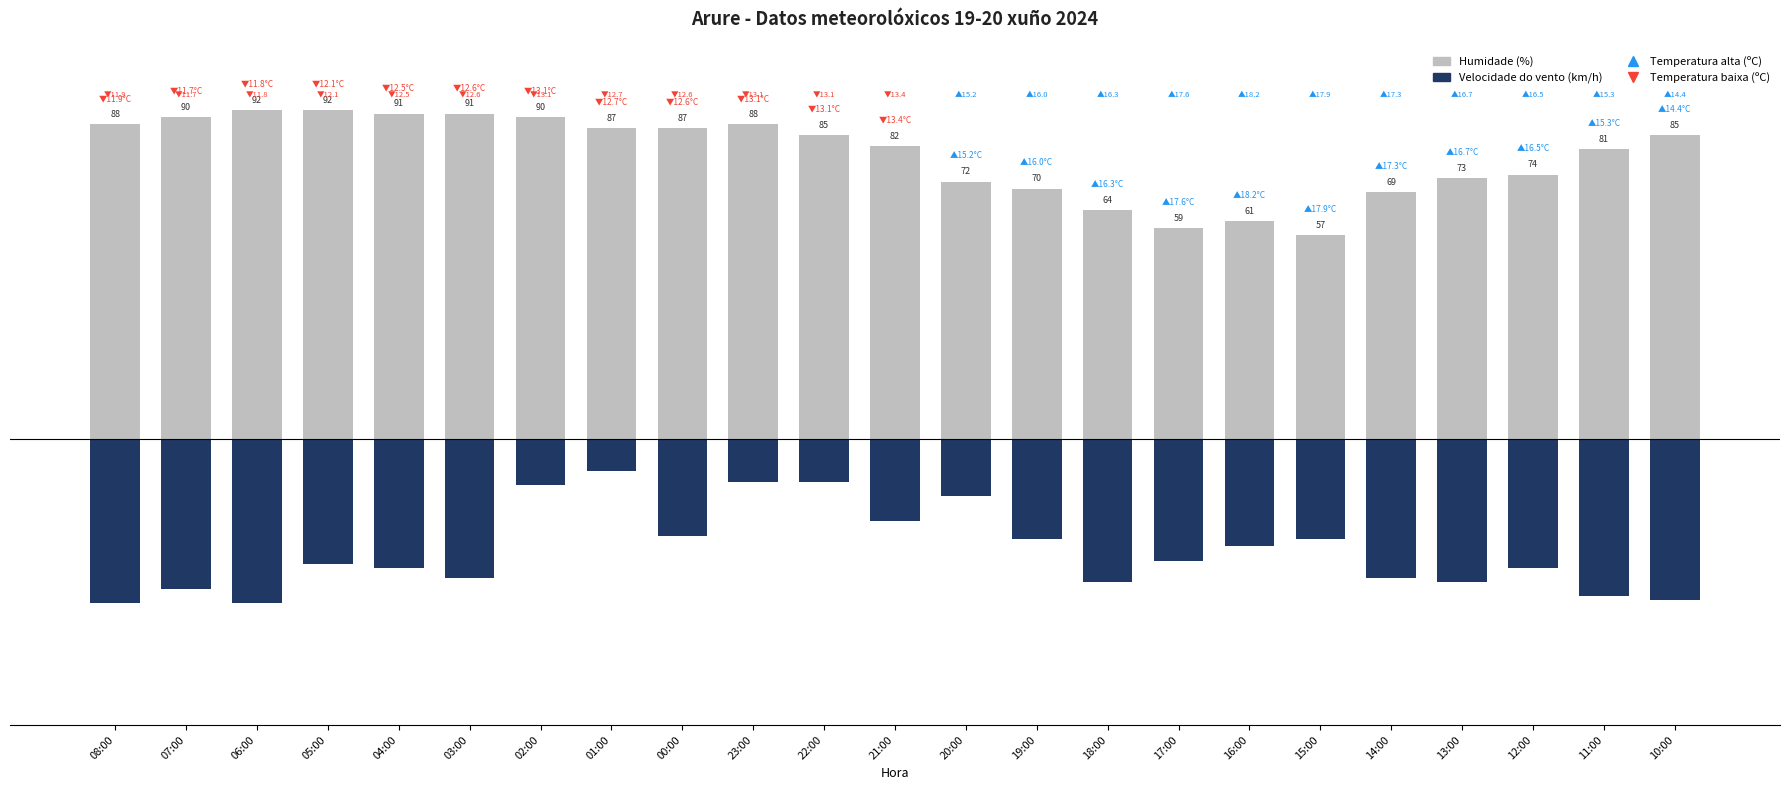

The Humidade (%) series shows 74 at 12:00. True or false?

True